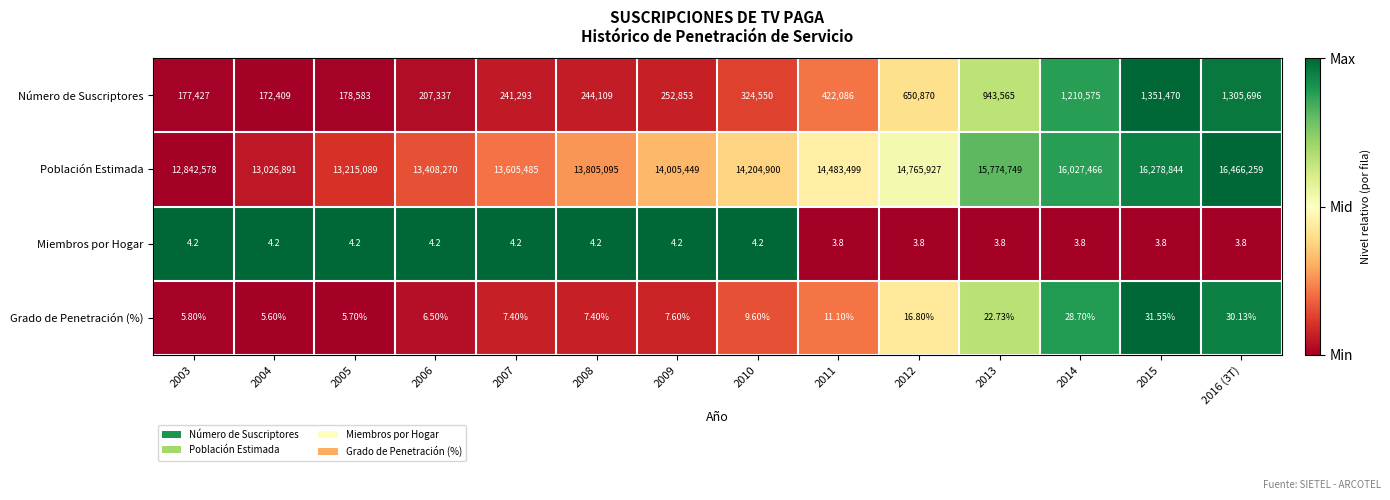

Which series has the widest spread of values?

Población Estimada